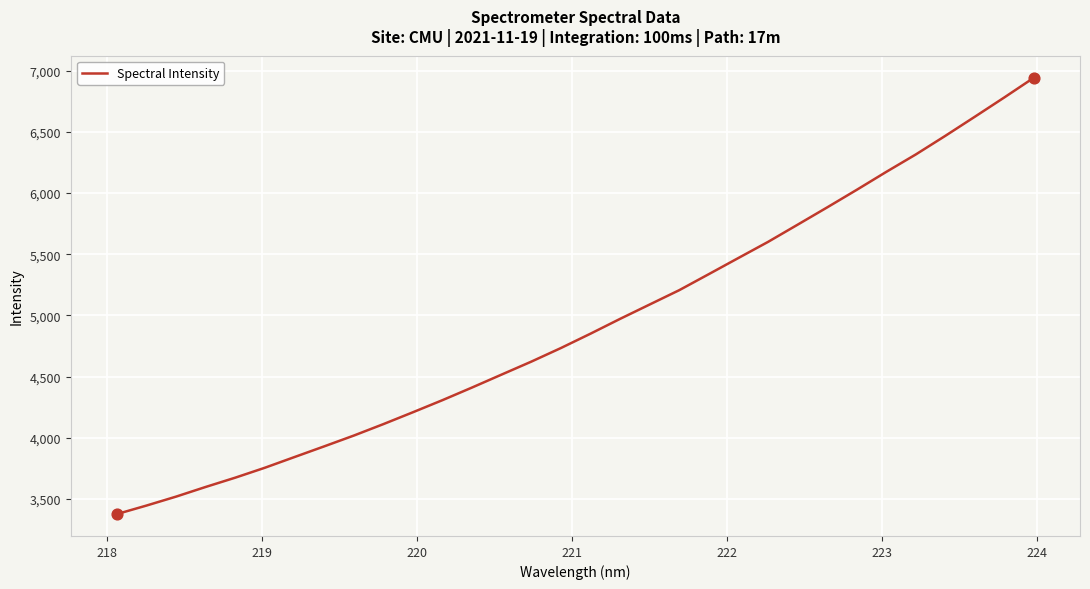

What is the greatest value displayed?

6944.8